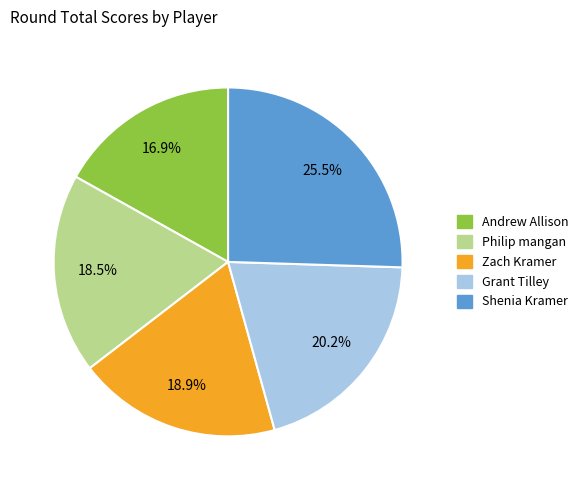

Which slice is the largest?

Shenia Kramer